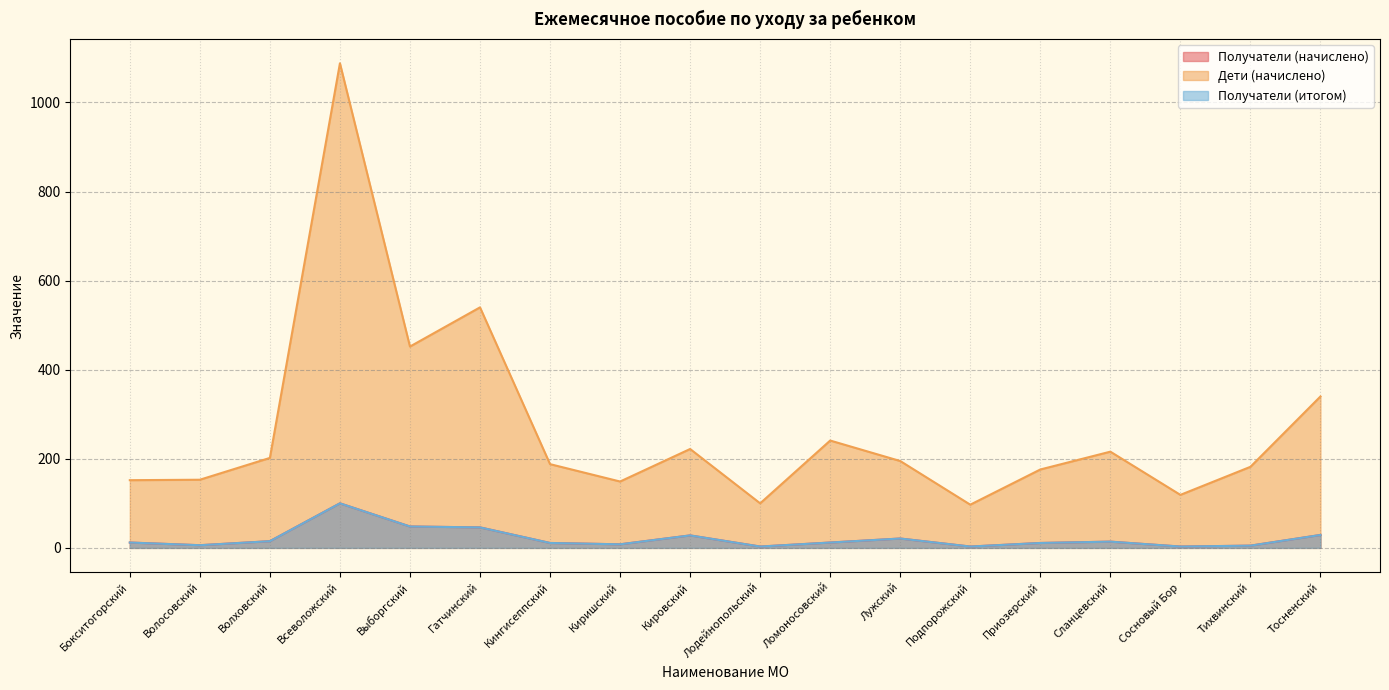

At which label does Получатели (итогом) reach its minimum?

Лодейнопольский